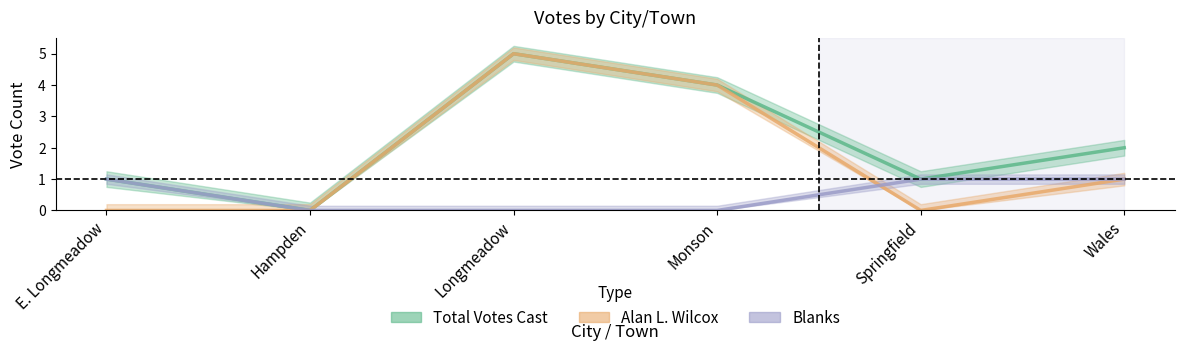

What position from the left is Wales?

6